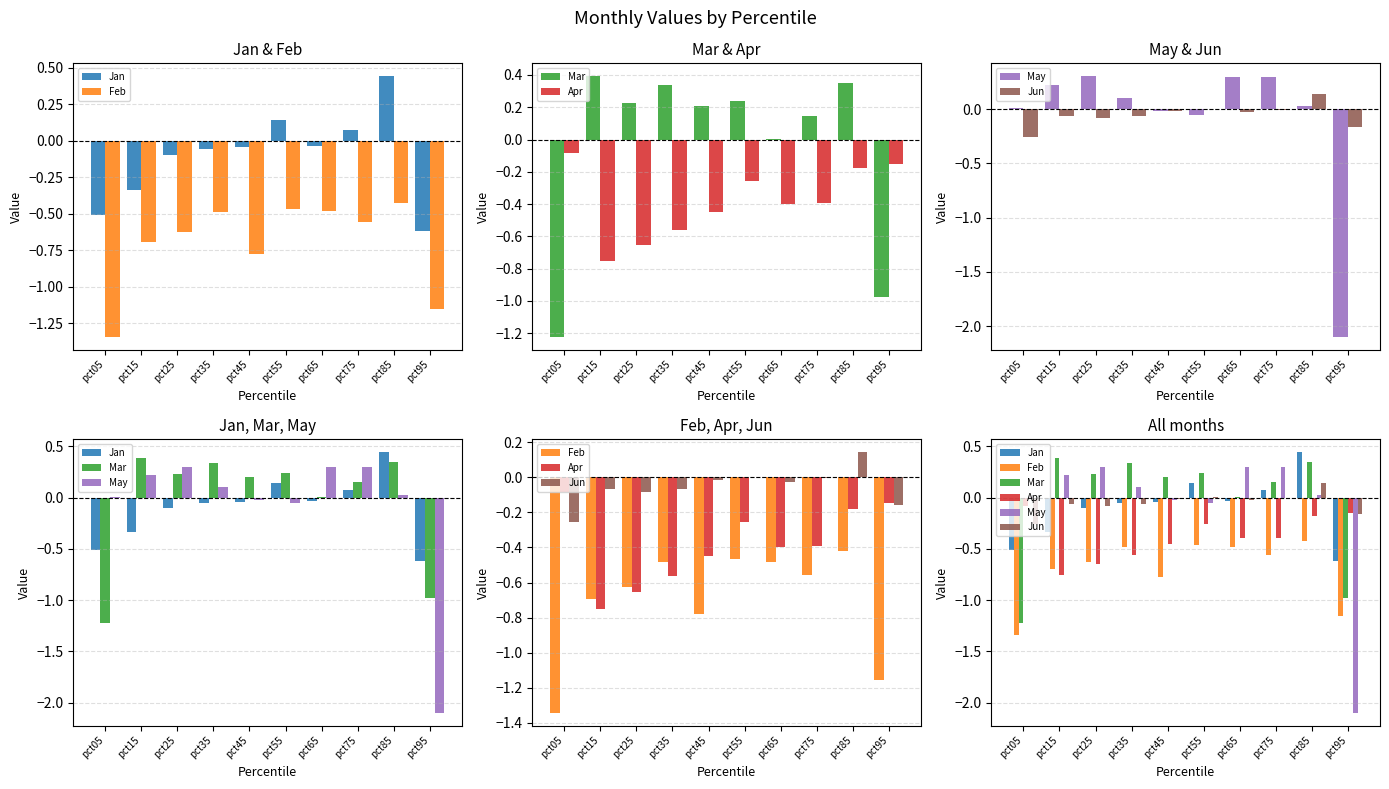

What is the difference between the second highest and minimum values in the Jan series?

0.8